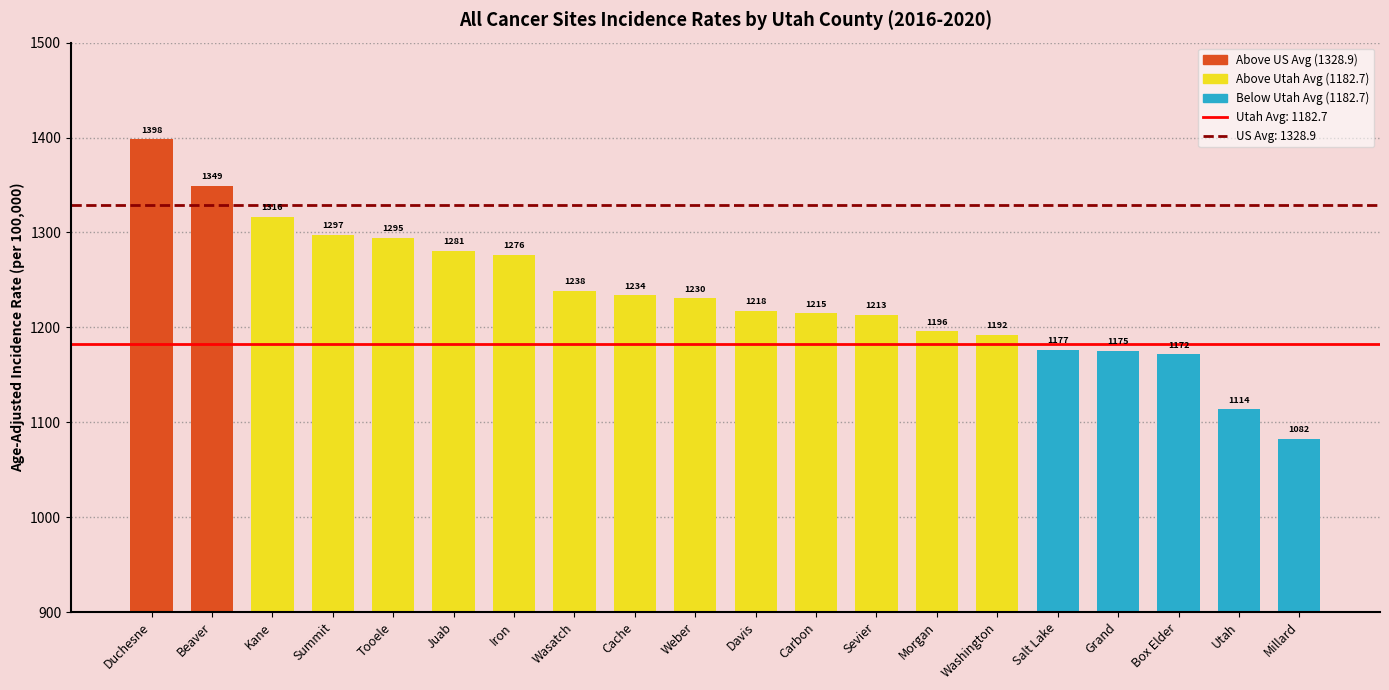

What is the sum of all values?

24667.0